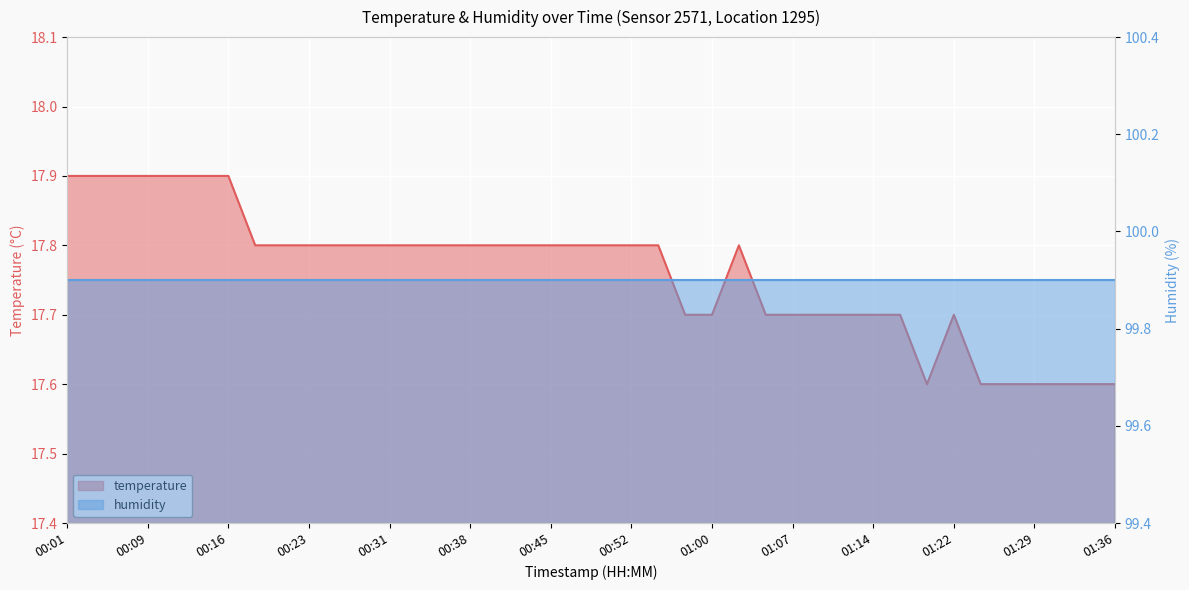

The chart shows a value of 24.4 at 00:16. True or false?

False